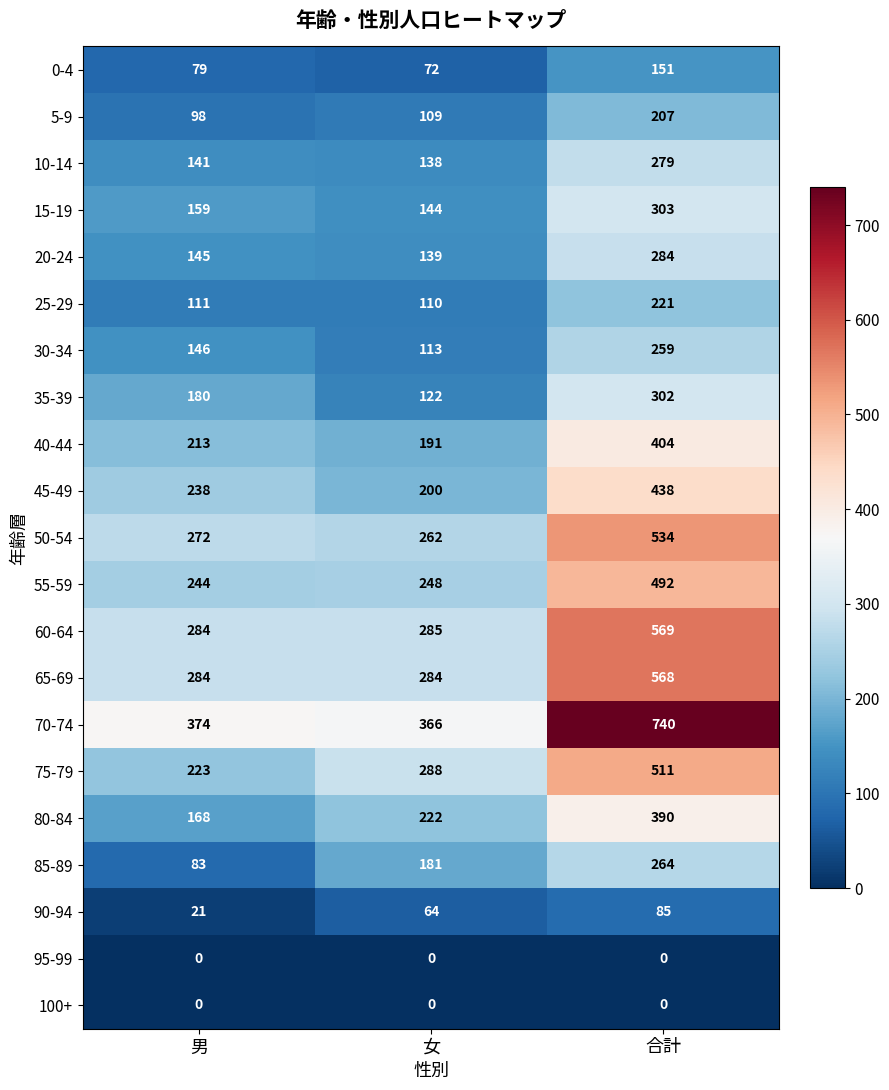

How many distinct data groups are displayed?

21